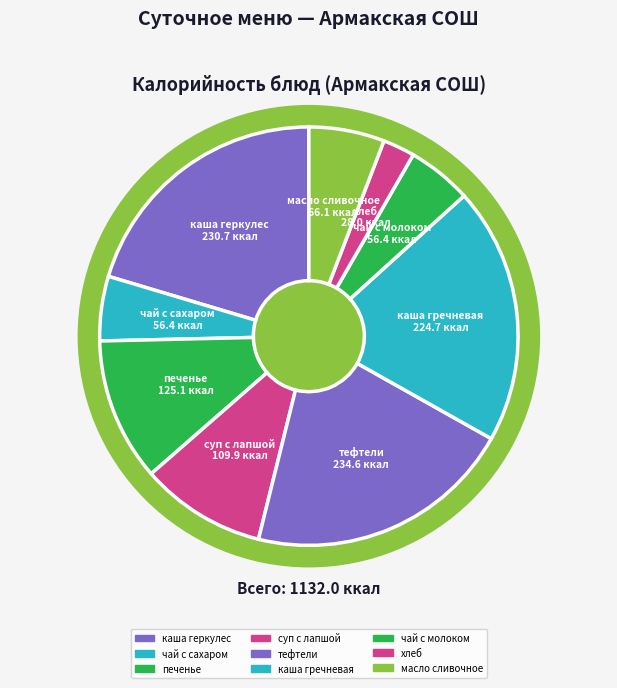

Does хлеб represent more than half of the total?

No